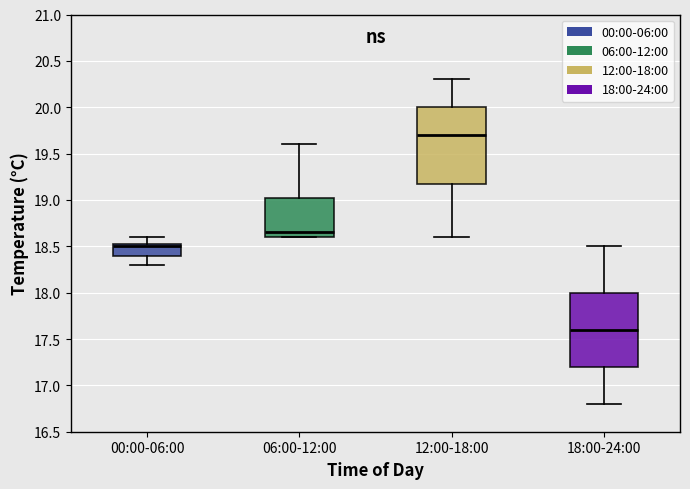

Where does the upper whisker of the box for 12:00-18:00 end on the y-axis? The values are not printed on the chart, so give them approximately, as read against the axis.

20.30